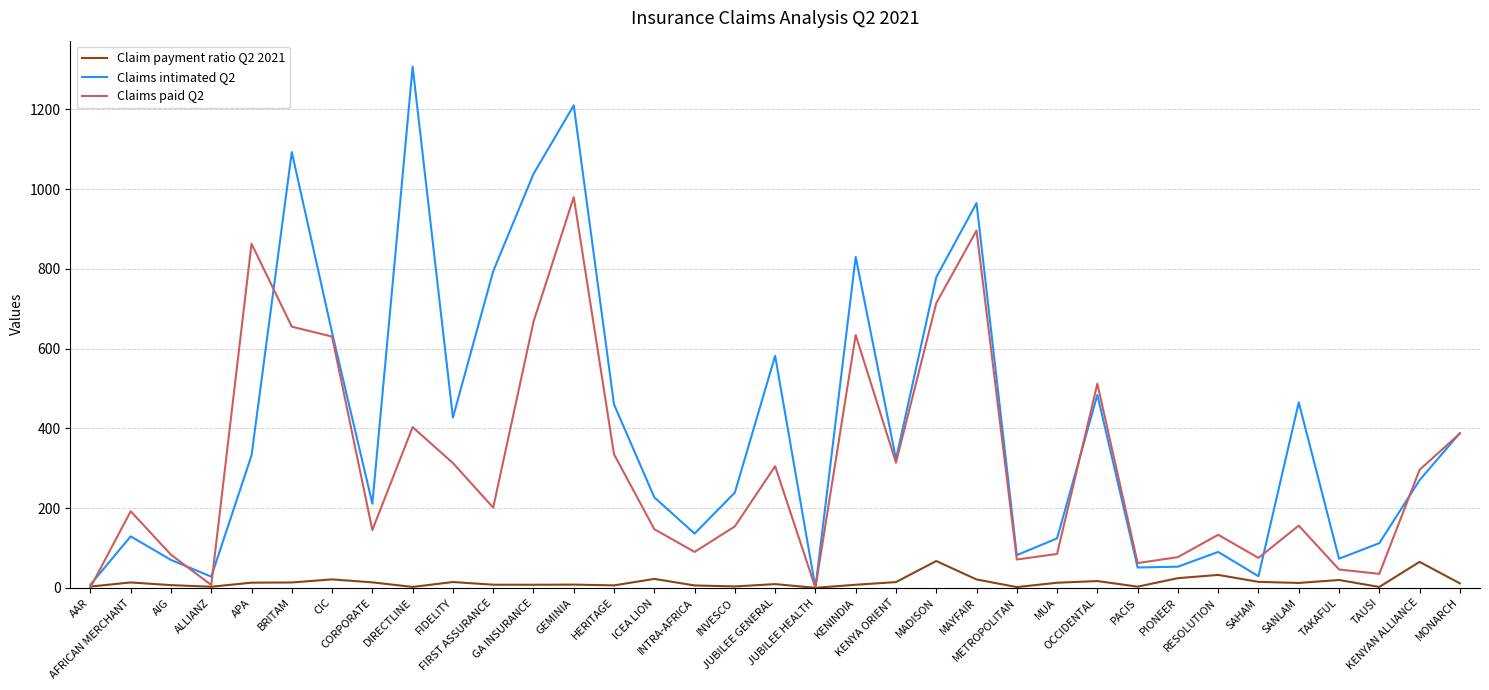

Which series has the widest spread of values?

Claims intimated Q2